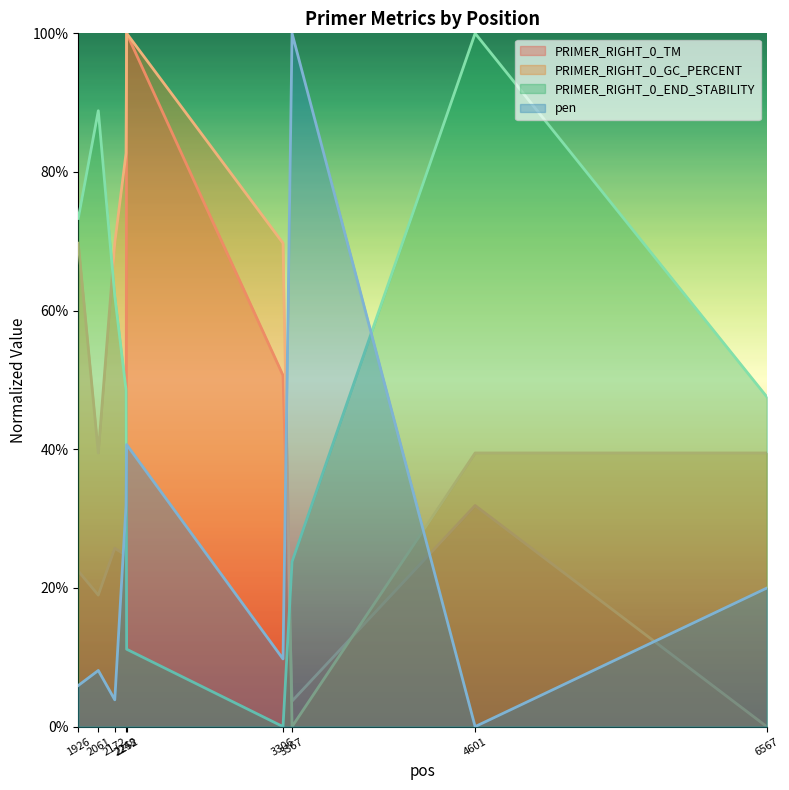

What value does the pen series have at 1926?

5.9